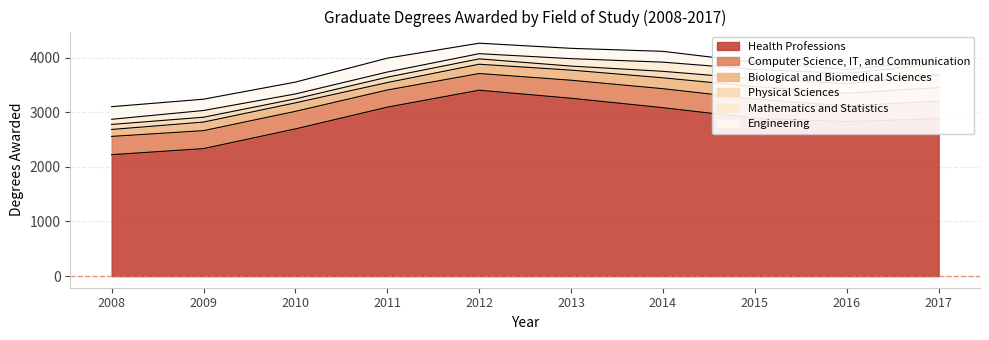

Which series has the largest range (max minus min)?

Health Professions